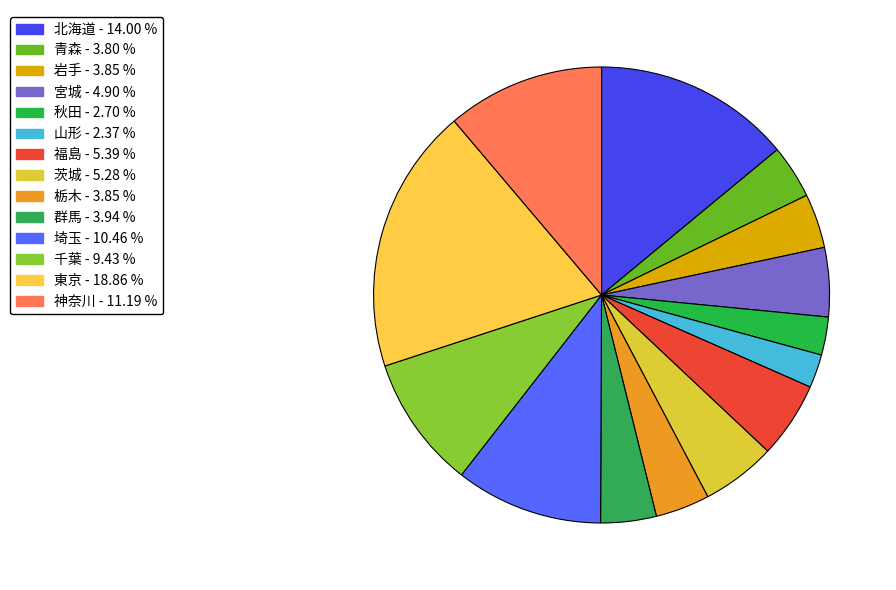

Rank the categories by value from lowest to highest.

山形, 秋田, 青森, 岩手, 栃木, 群馬, 宮城, 茨城, 福島, 千葉, 埼玉, 神奈川, 北海道, 東京